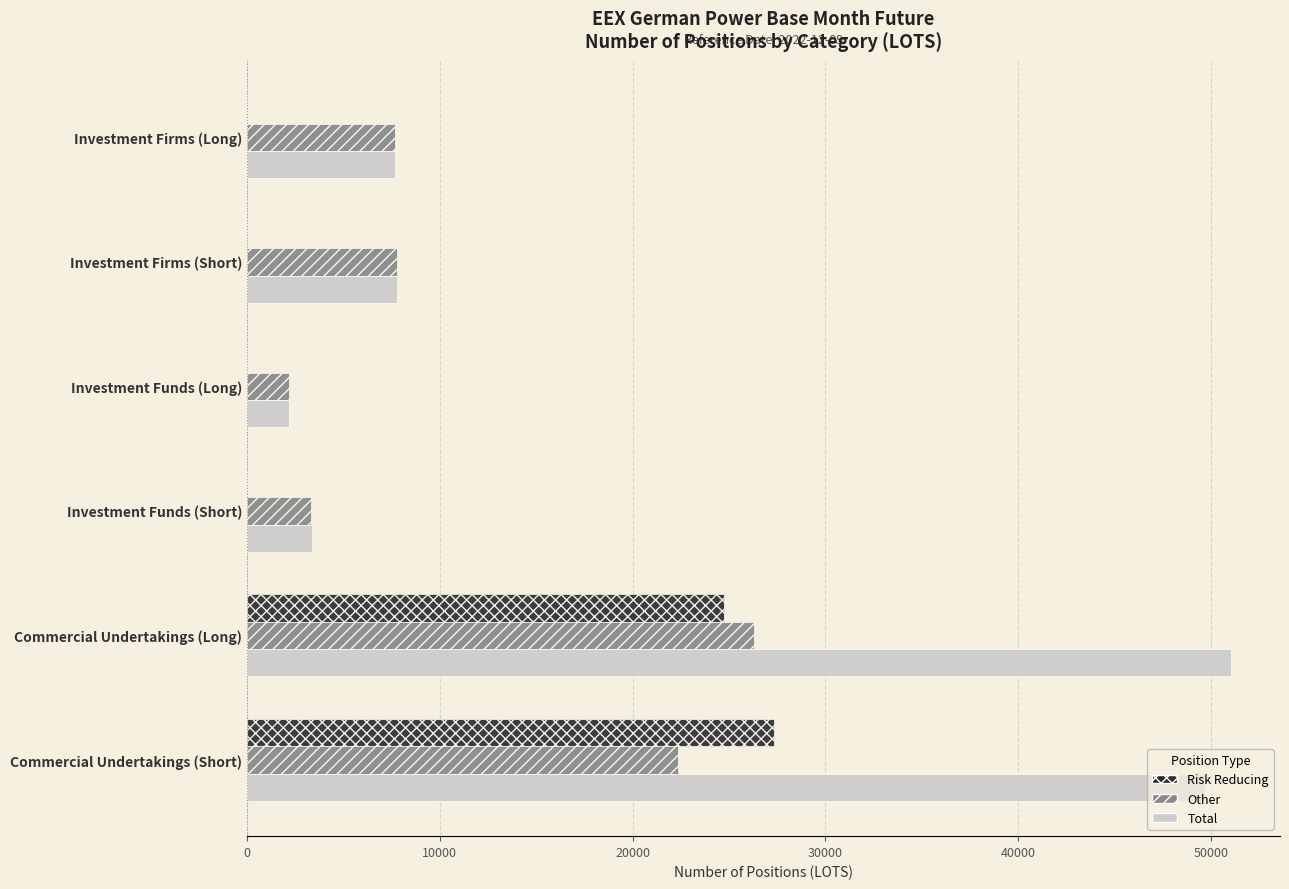

Which series changed the most between Investment Firms (Long) and Investment Funds (Short)?

Other